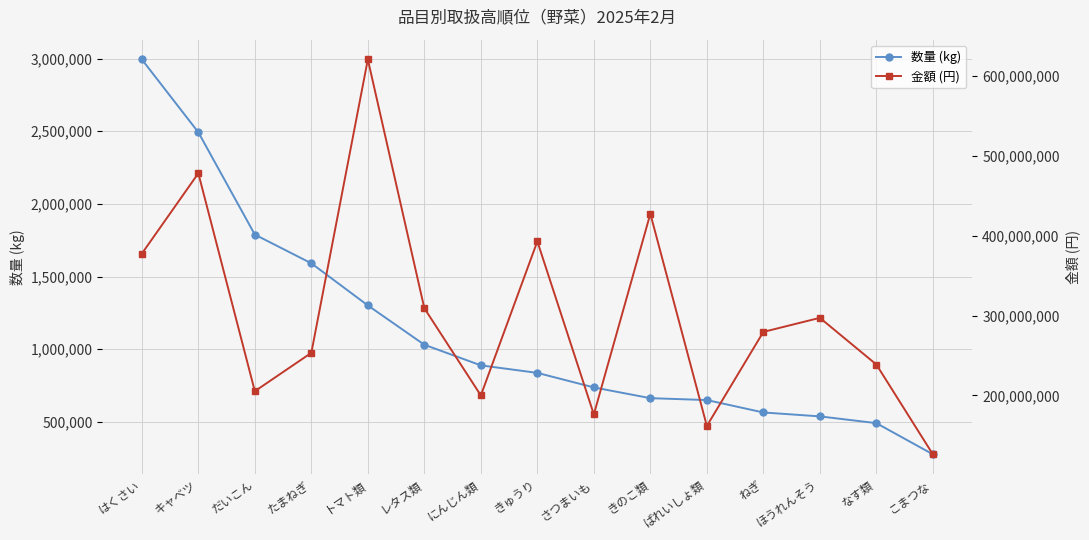

At ねぎ, list the series in order from smallest to largest.

数量 (kg), 金額 (円)